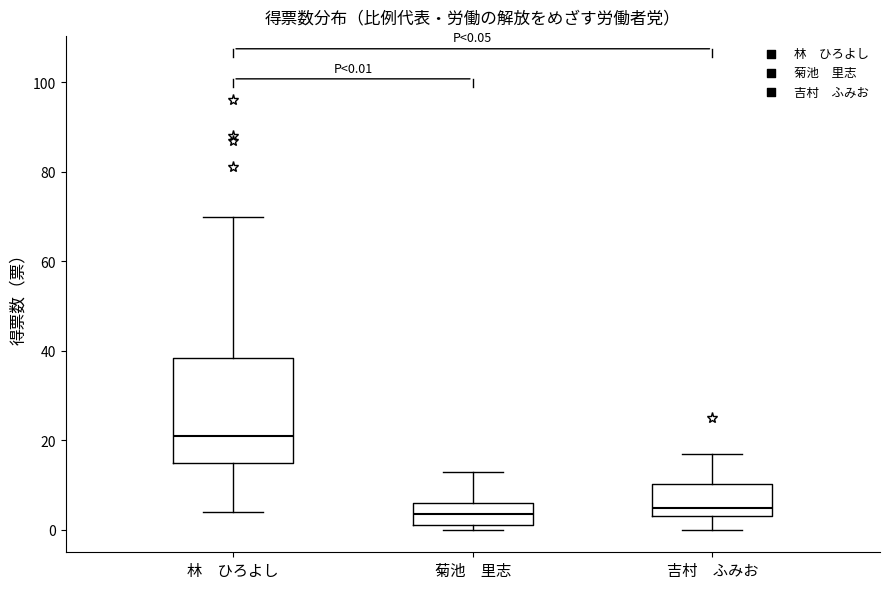

Which box is the tallest, from its lower edge to its upper edge?

林 ひろよし